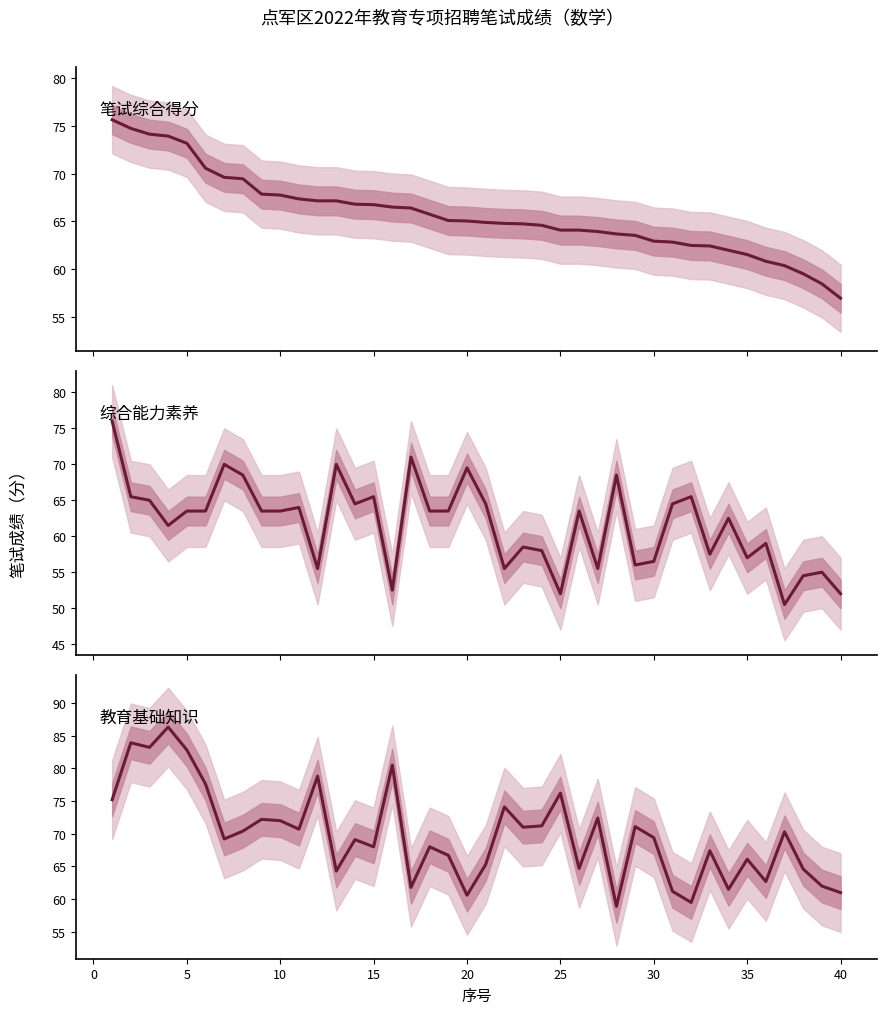

Which series has the largest range (max minus min)?

教育基础知识